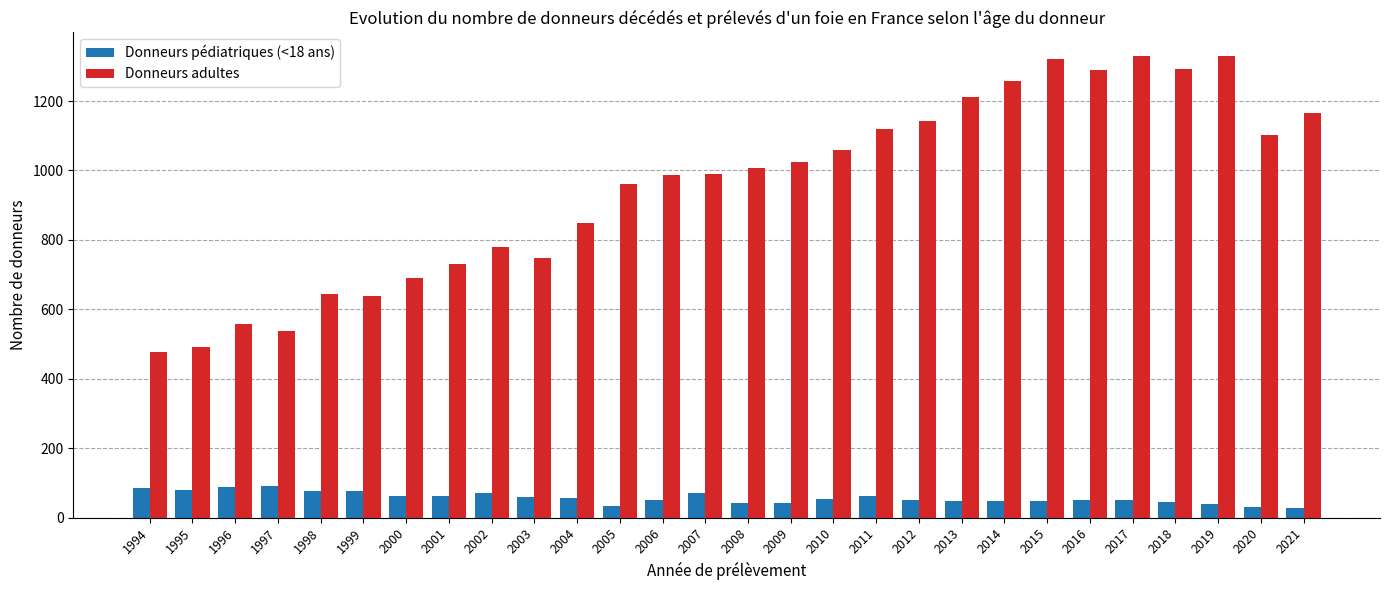

The value of Donneurs adultes at 2017 is 1331. True or false?

True